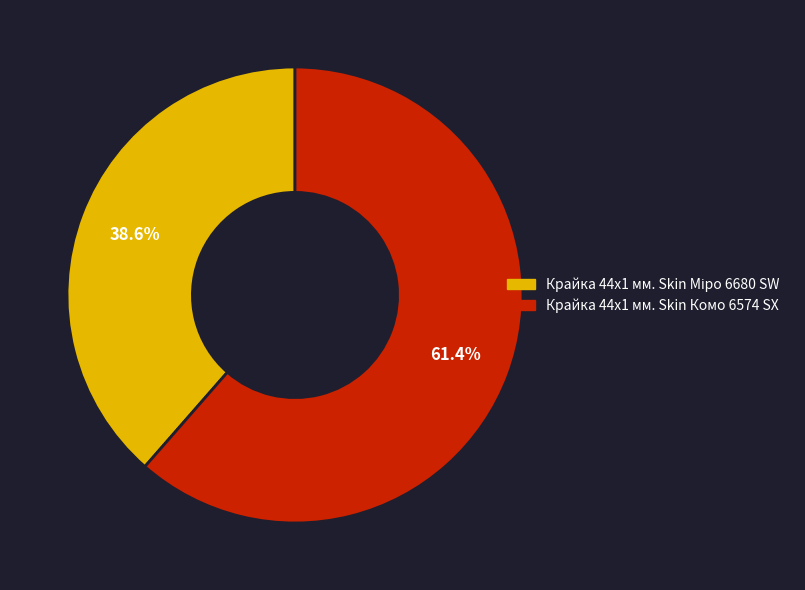

To the nearest percent, what is the average slice percentage?

50%